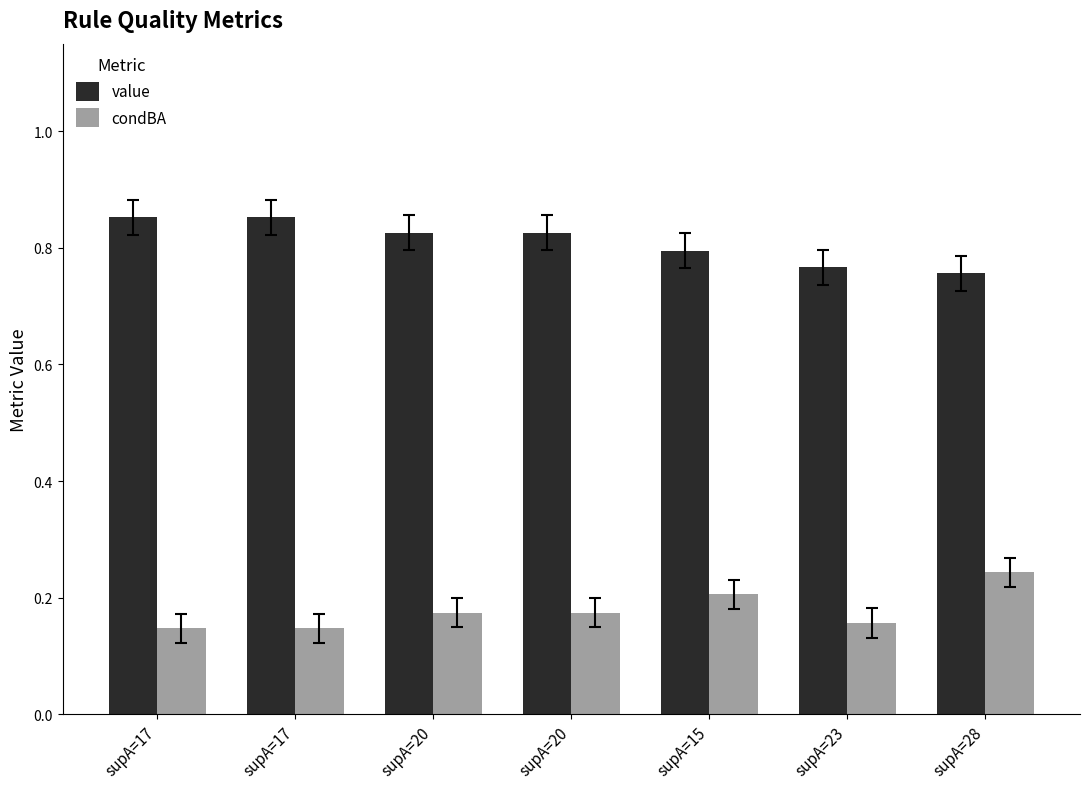

What is the difference between the highest and lowest values at supA=20?

0.7